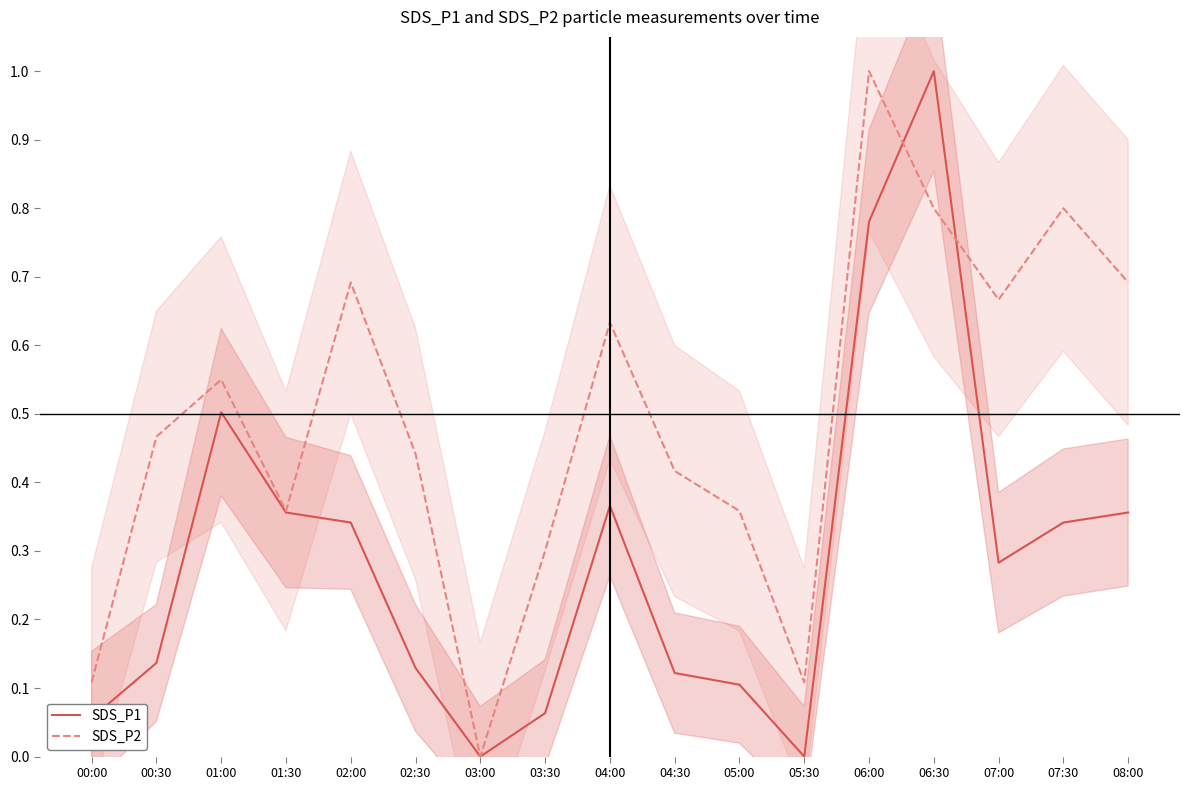

What is the value of the SDS_P1 point at the 5th from the left?

0.3